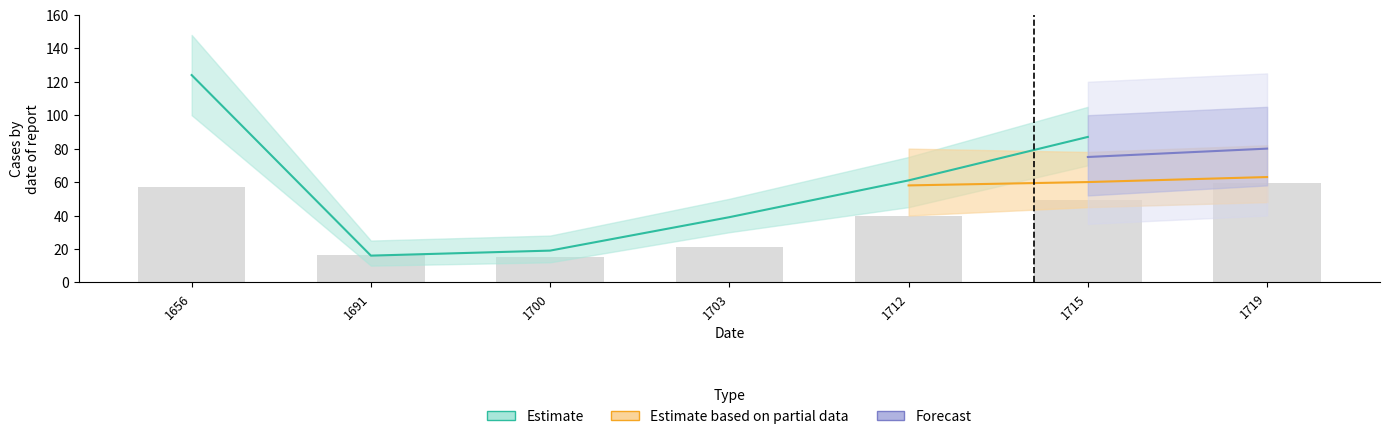

Where does the Estimate series first go above 61?

1656